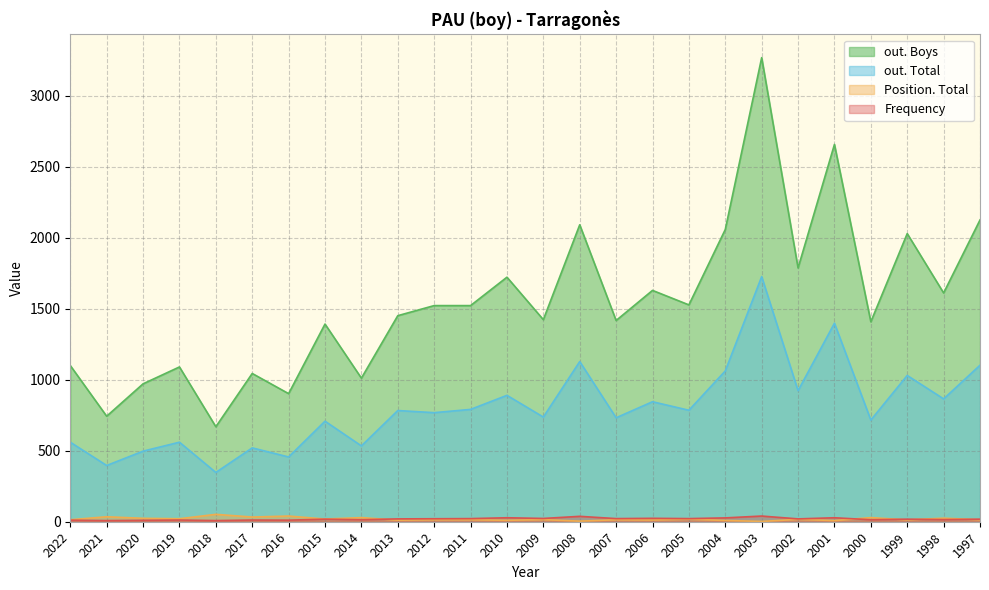

Rank the series at 2014 from highest to lowest value.

out. Boys, out. Total, Position. Total, Frequency